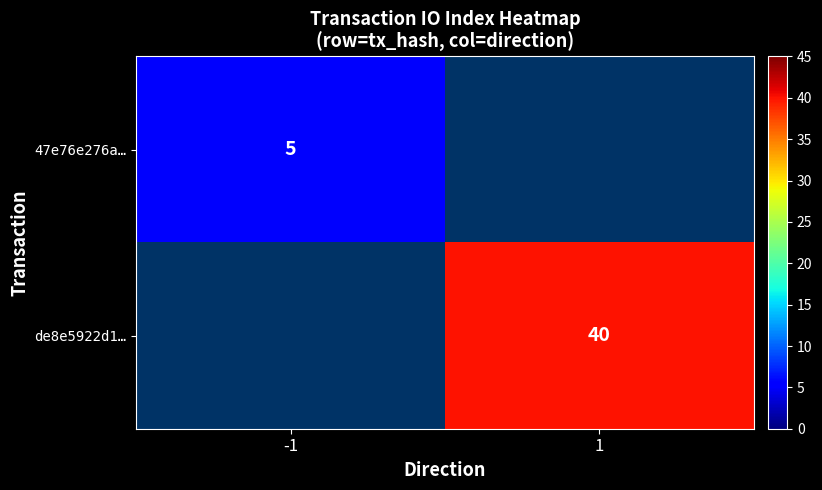

The de8e5922d1… series shows 40 at 1. True or false?

True